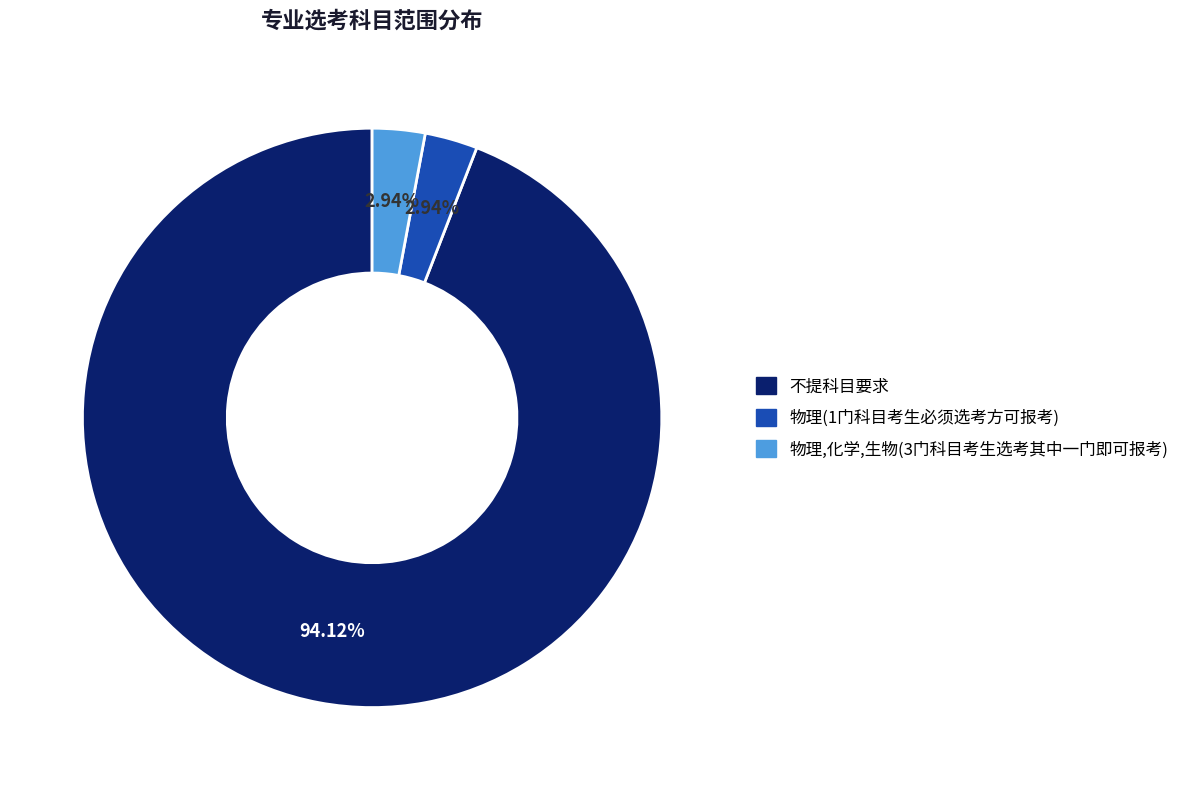

Is 物理,化学,生物(3门科目考生选考其中一门即可报考) the majority of the pie?

No